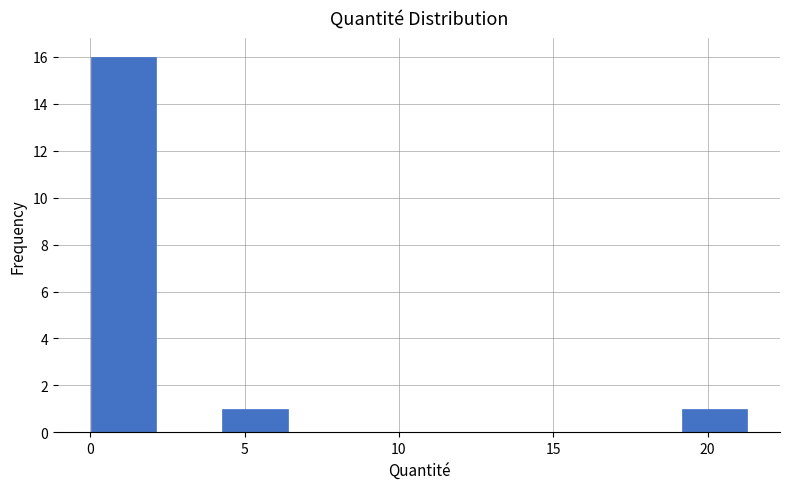

Reading left to right, list every bar in this chart as the range it spans on the x-axis followed by its height. Neither the bar edges nor the heights are printed on the chart, so give them approximately, as read against the axes.

0.0 to 2.0: 16
2.0 to 4.5: 0
4.5 to 6.5: 1
6.5 to 8.5: 0
8.5 to 10.5: 0
10.5 to 13.0: 0
13.0 to 15.0: 0
15.0 to 17.0: 0
17.0 to 19.0: 0
19.0 to 21.5: 1